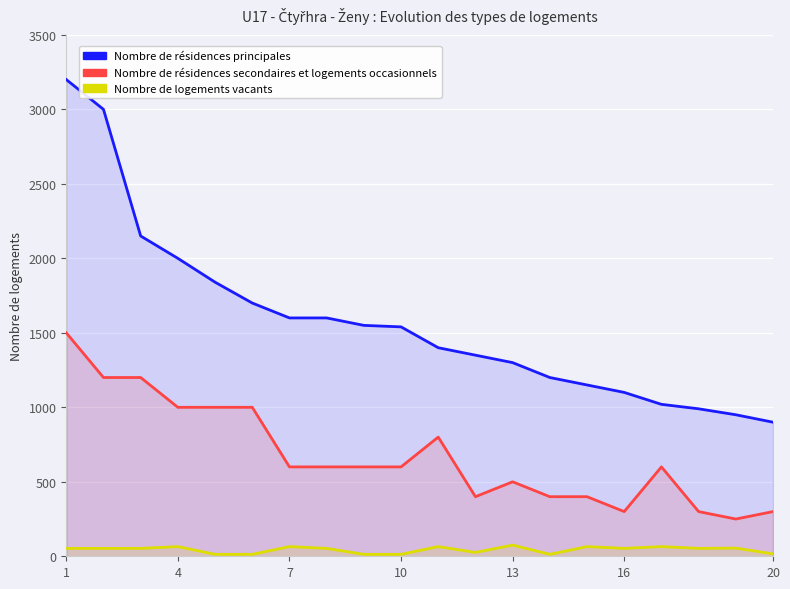

True or false: Nombre de logements vacants and Nombre de résidences principales cross at least once.

False